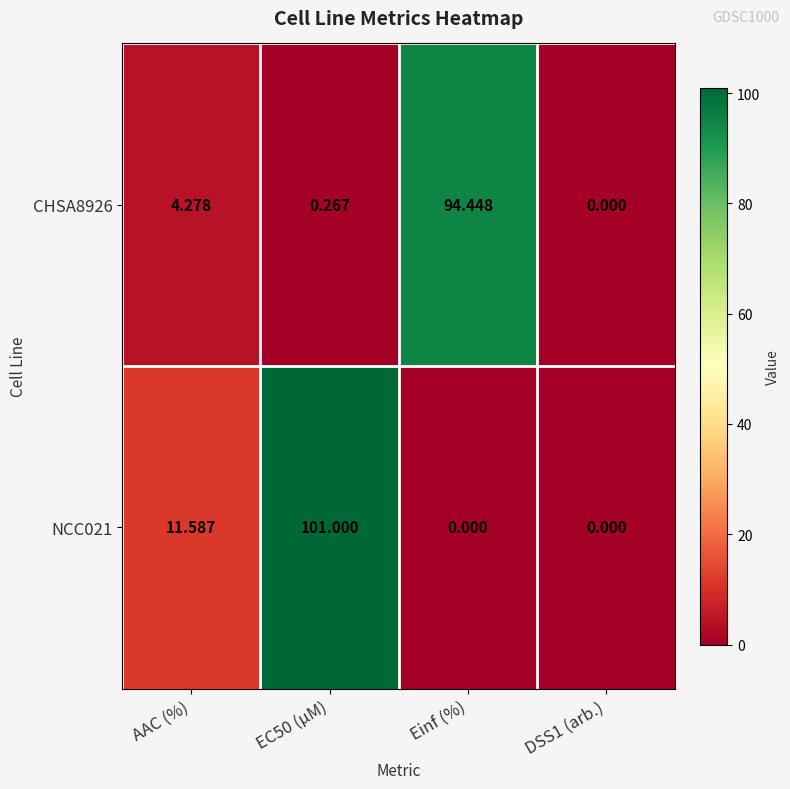

At which label is CHSA8926 closest to 47?

AAC (%)